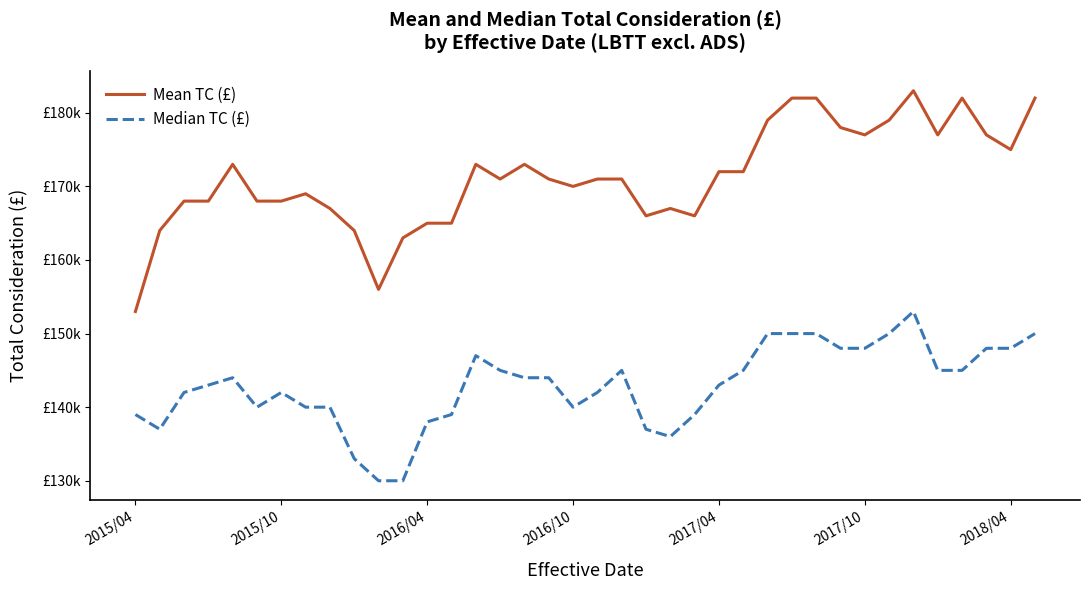

Which series has the largest range (max minus min)?

Mean TC (£)